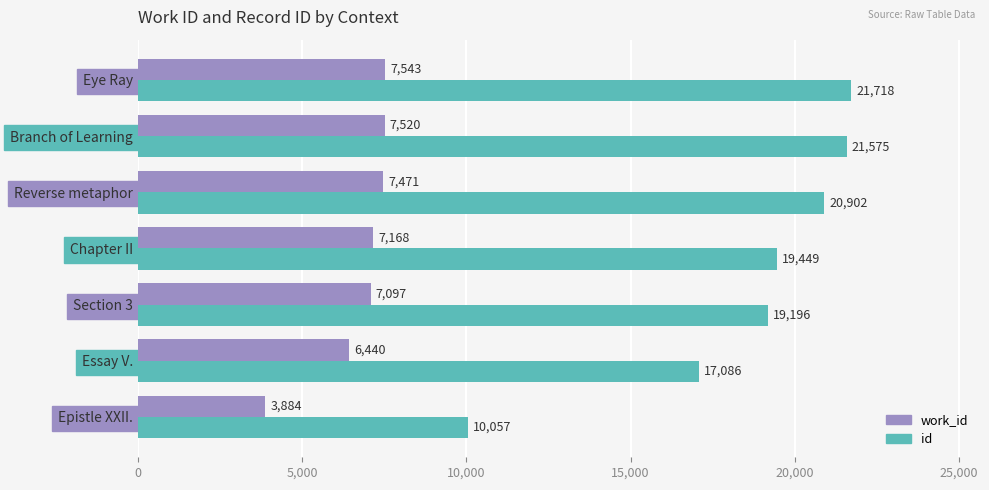

List the series in order of their peak value, highest first.

id, work_id